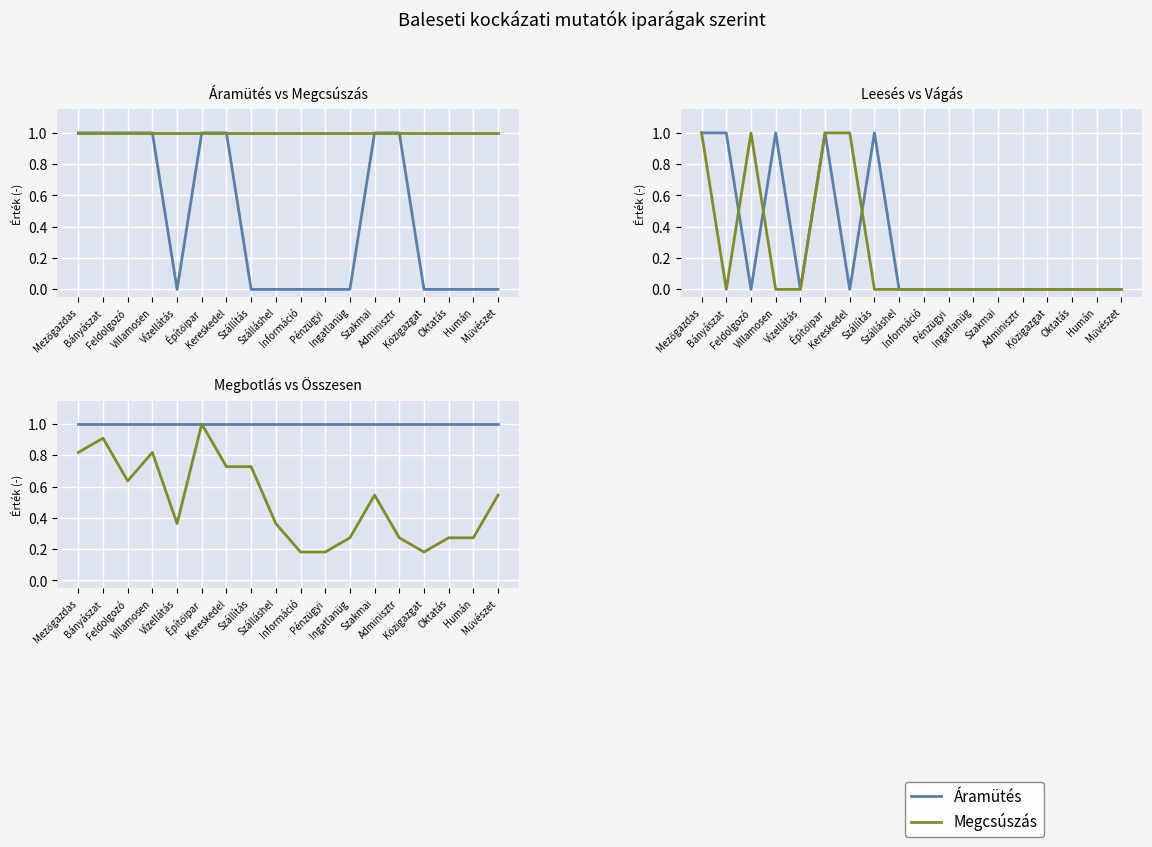

List the labels in order of Összesen (norm.) value, largest first.

Építőipar, Bányászat, Mezőgazdas, Villamosen, Kereskedel, Szállítás, Feldolgozó, Szakmai, Művészet, Vízellátás, Szálláshel, Ingatlanüg, Adminisztr, Oktatás, Humán, Információ, Pénzügyi, Közigazgat